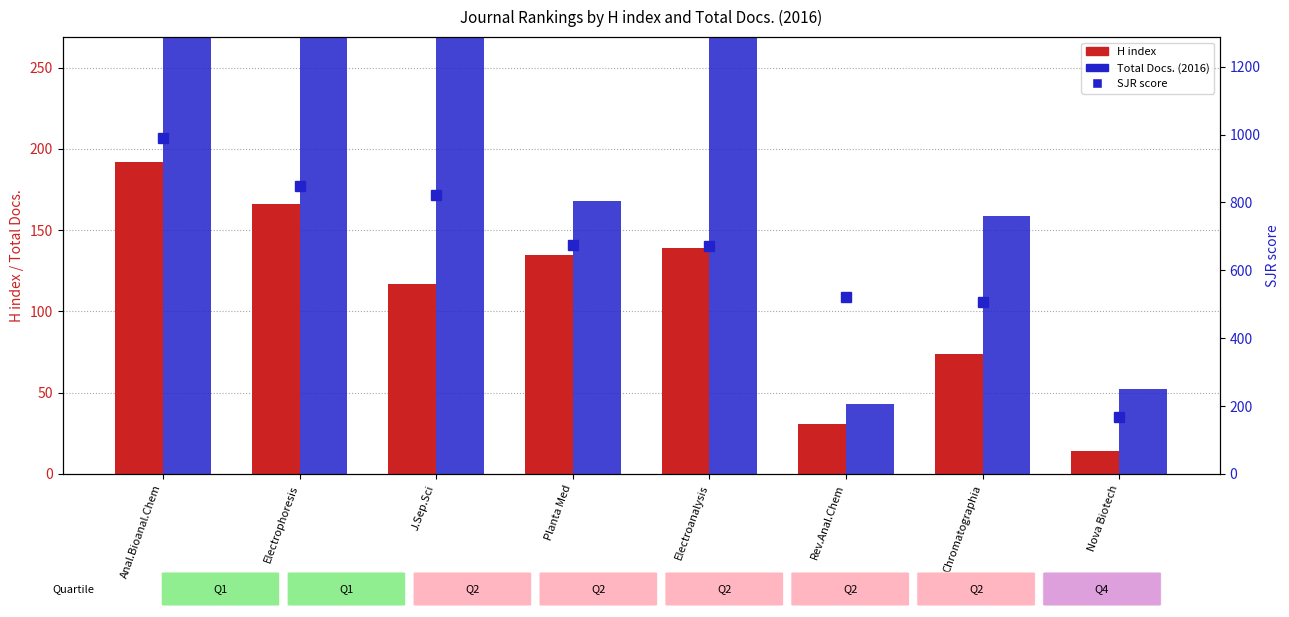

How many categories are shown in the chart?

8